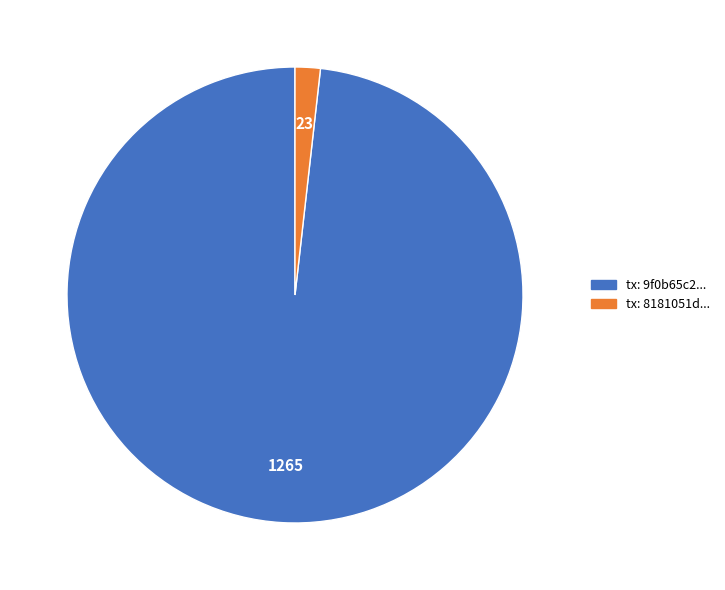

Does tx: 9f0b65c2... account for over 50% of the chart?

Yes